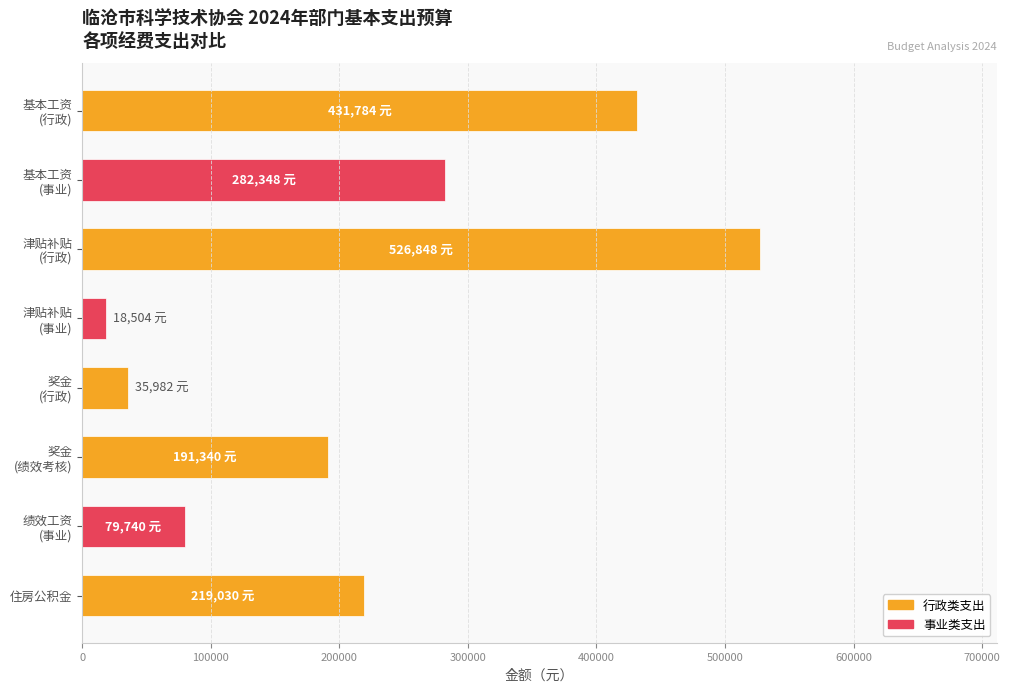

What is the minimum value shown in the chart?

18504.0